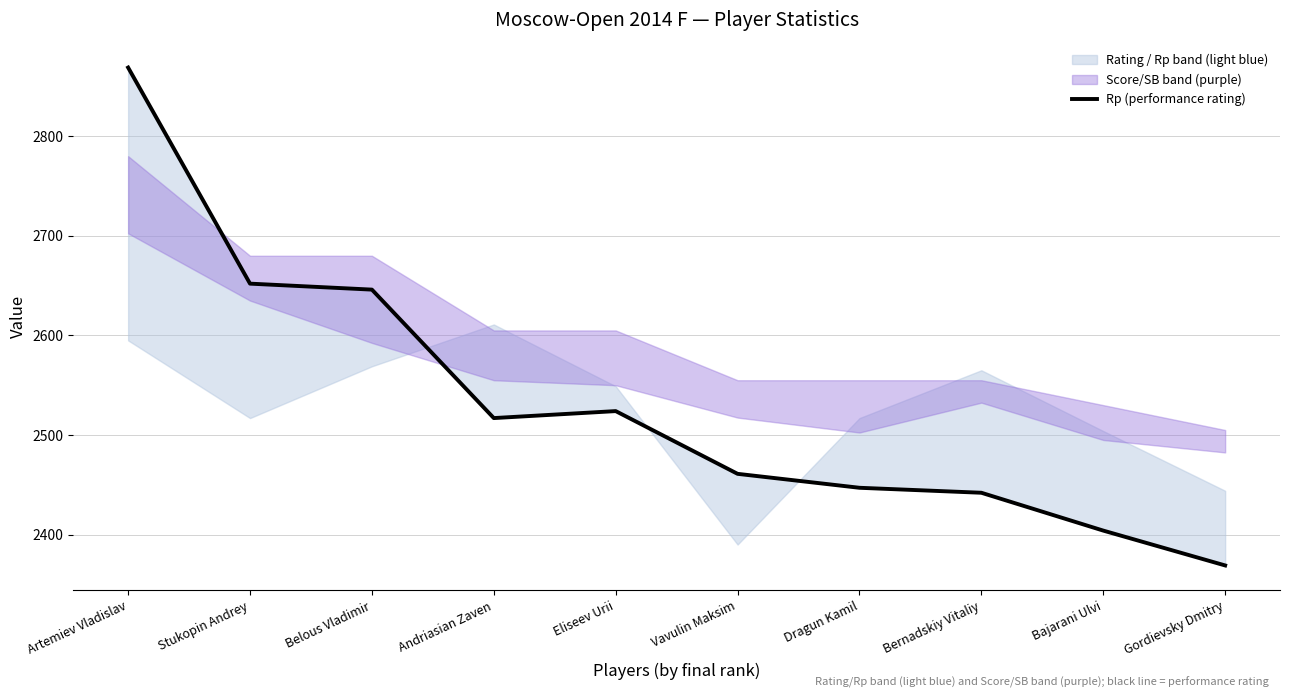

How many data points are above 2517?

4